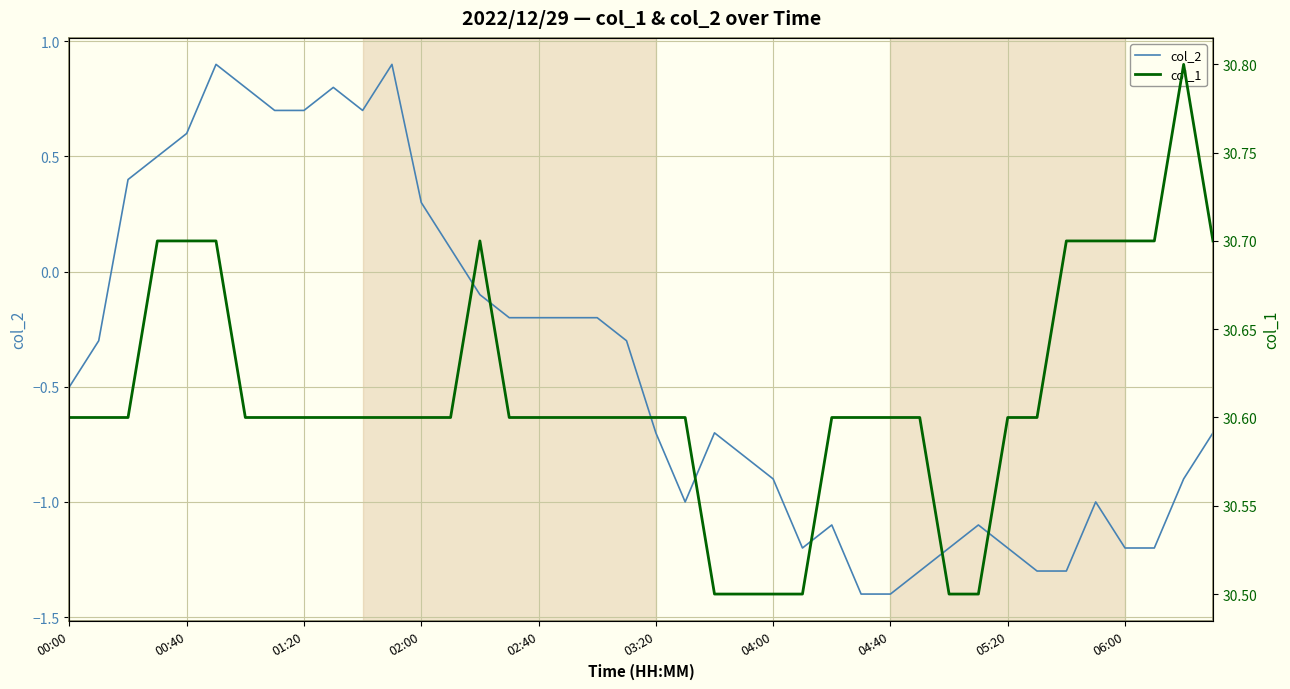

List the series in order of their peak value, highest first.

col_1, col_2